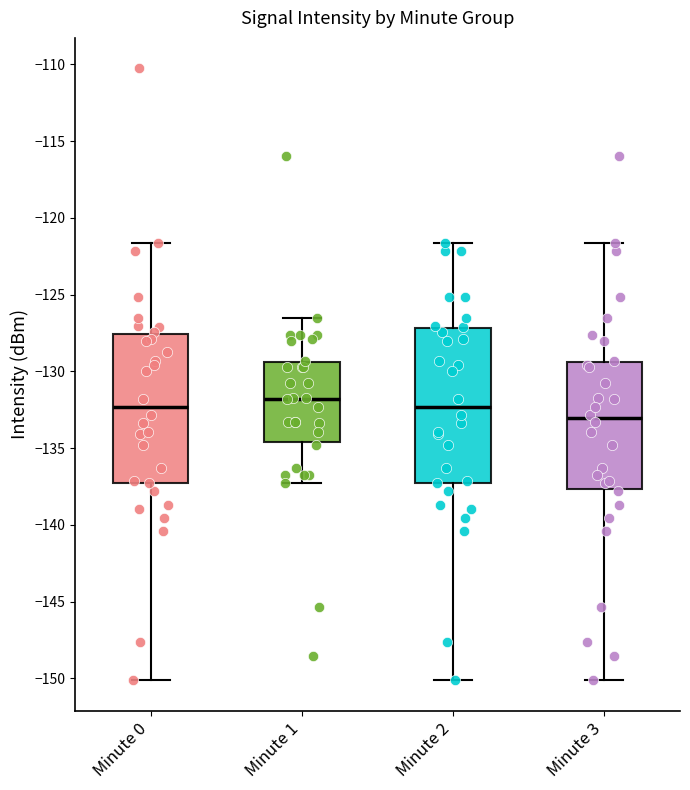

Where does the upper whisker of the box for Minute 2 end on the y-axis? The values are not printed on the chart, so give them approximately, as read against the axis.

-121.5